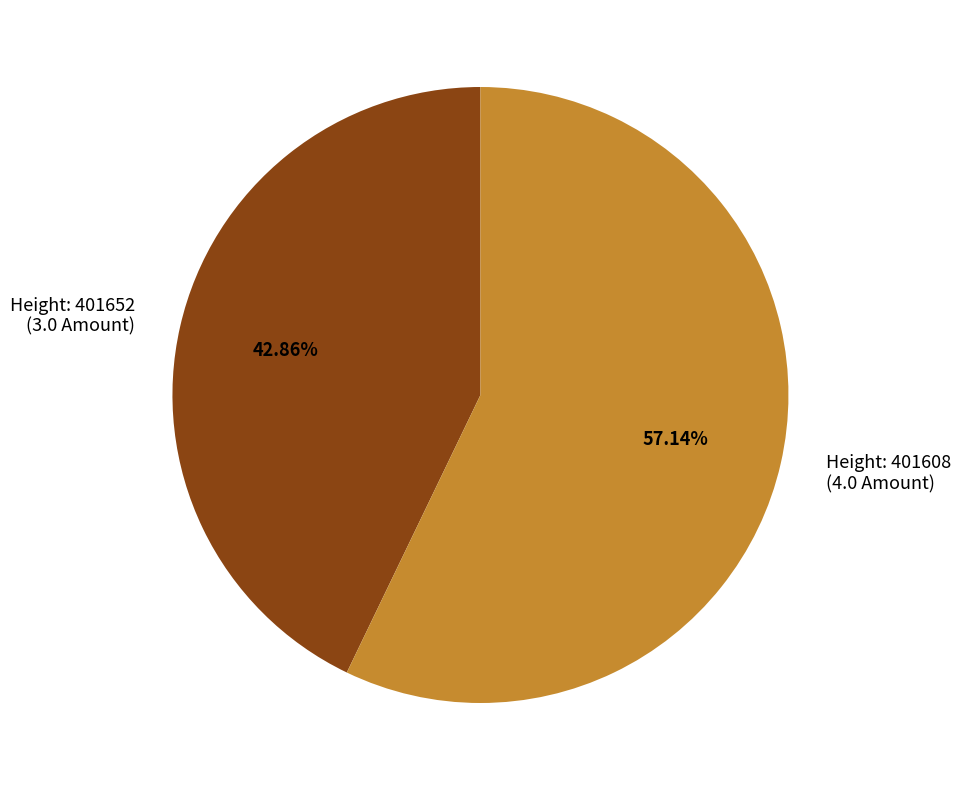

How many slices are in this pie chart?

2